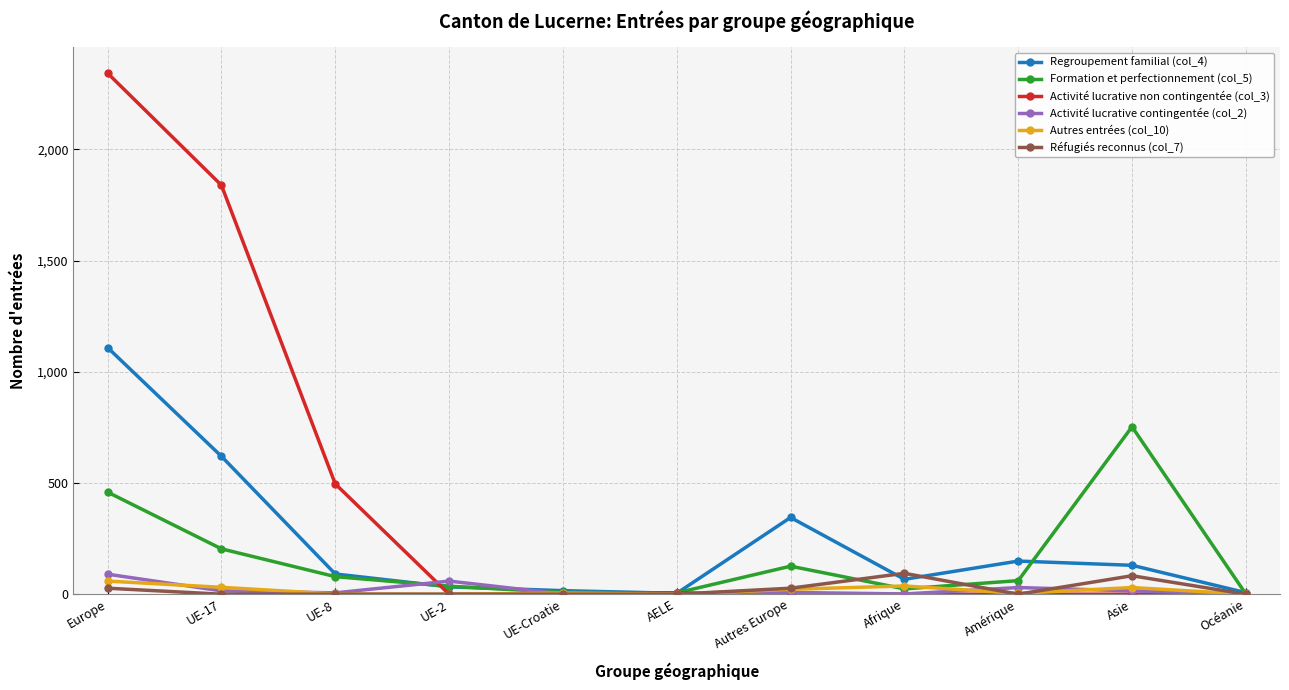

Which series has the widest spread of values?

Activité lucrative non contingentée (col_3)